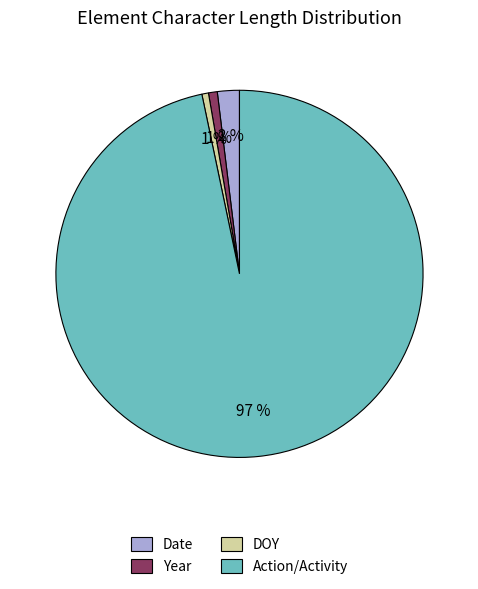

True or false: Action/Activity accounts for 88% of the total.

False